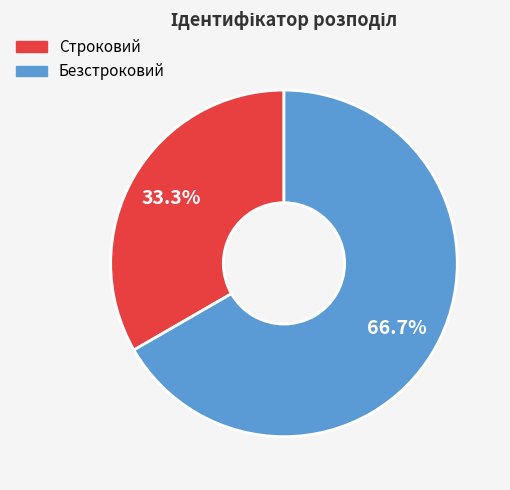

What percentage is NOT represented by Безстроковий?

33.3%